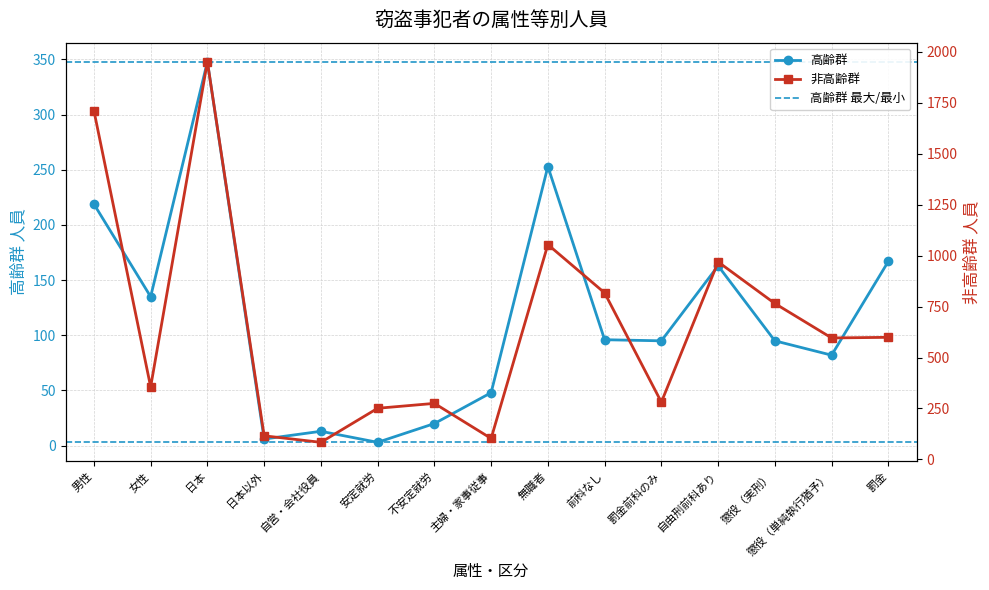

Between 罰金 and 懲役（単純執行猶予）, which is larger?

罰金